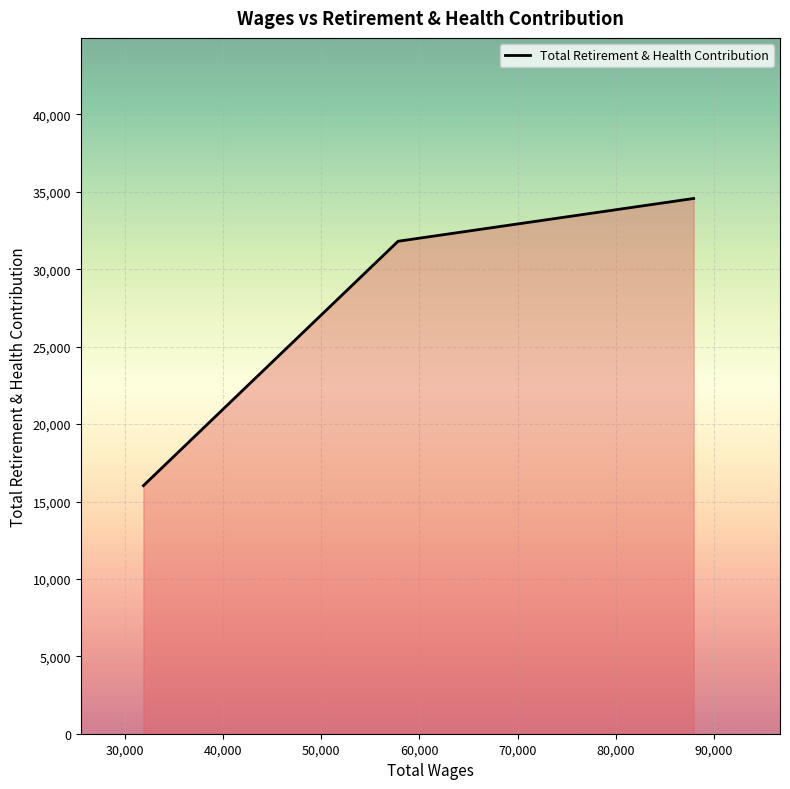

What is the average value?

27469